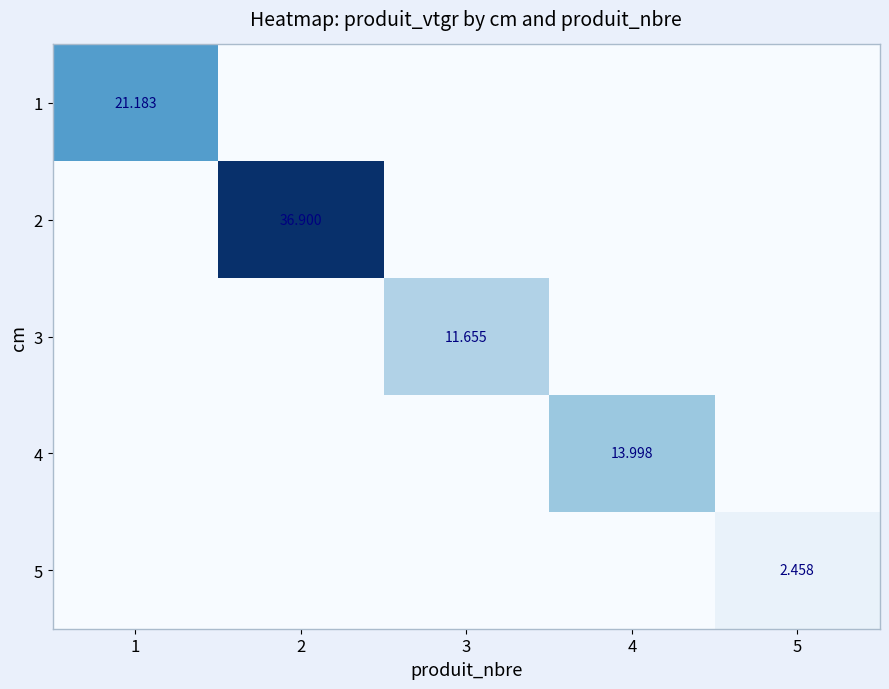

Count the number of categories in the chart.

5